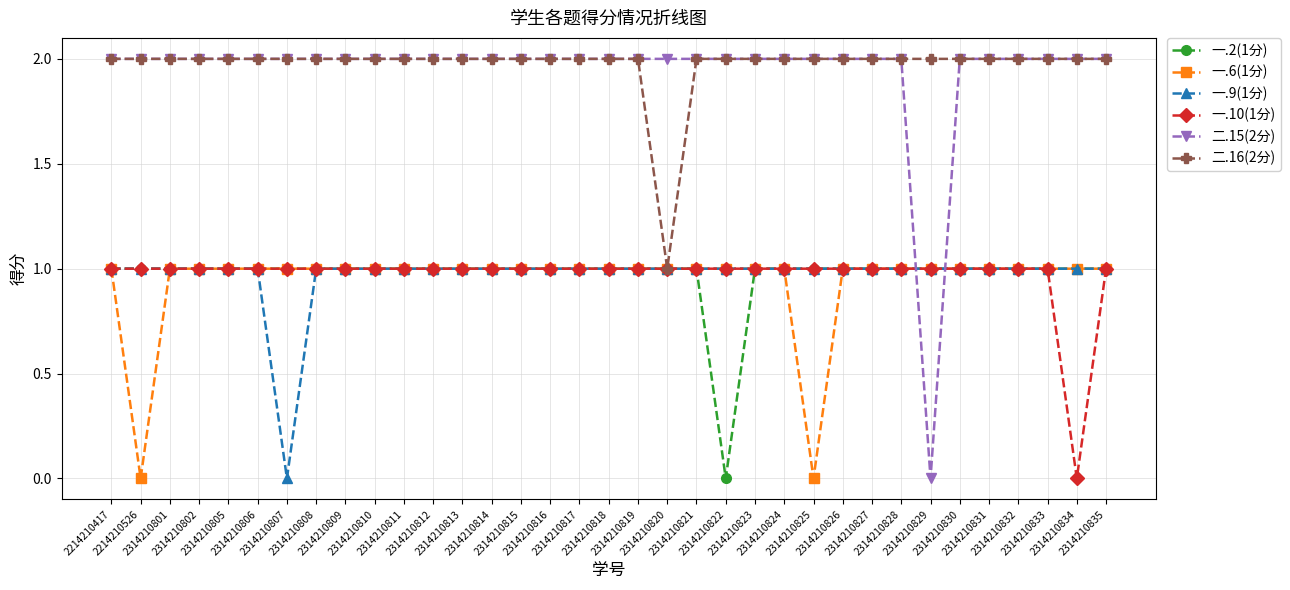

True or false: 二.15(2分) and 一.2(1分) cross at least once.

True